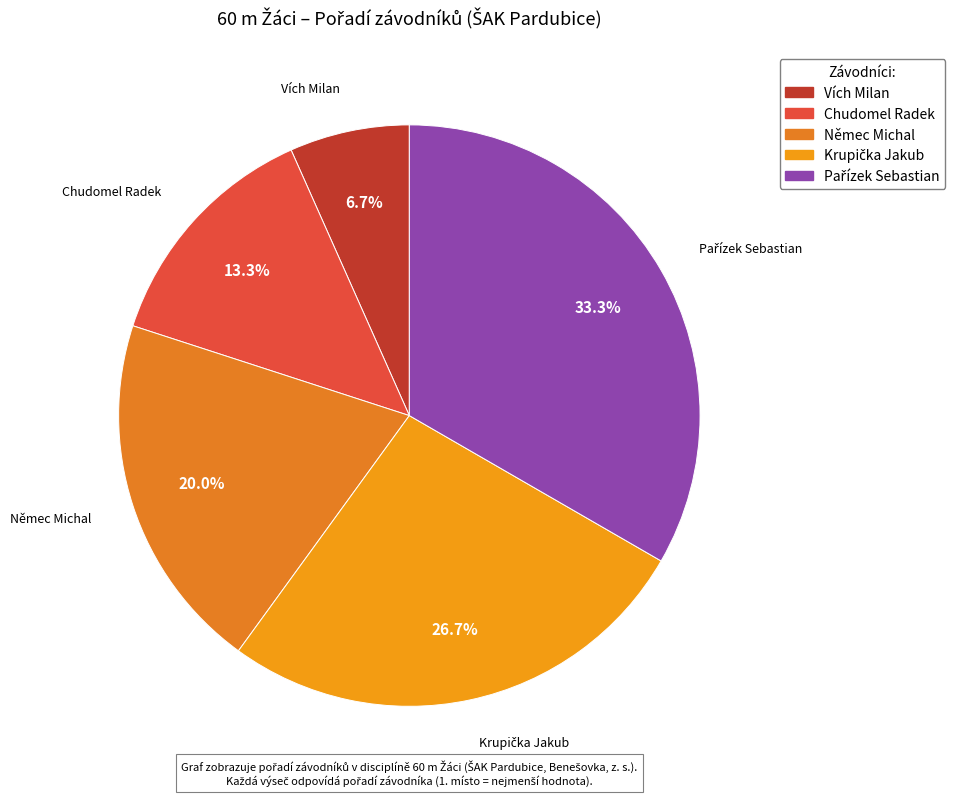

Approximately how many times larger is the value at Chudomel Radek compared to Vích Milan?

2.0